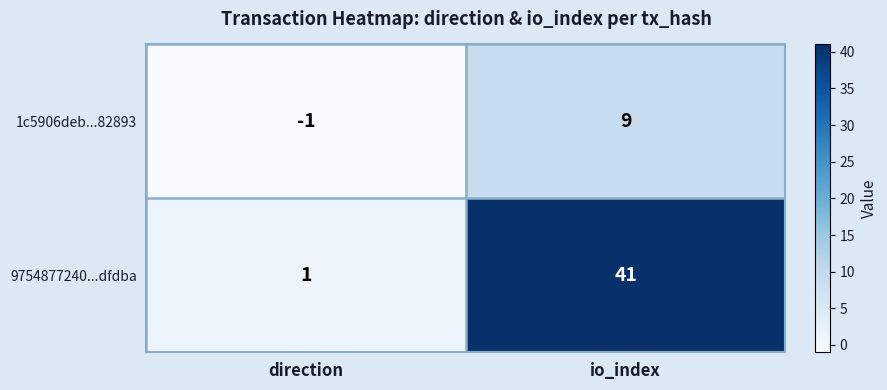

The value of 9754877240...dfdba at io_index is 41. True or false?

True